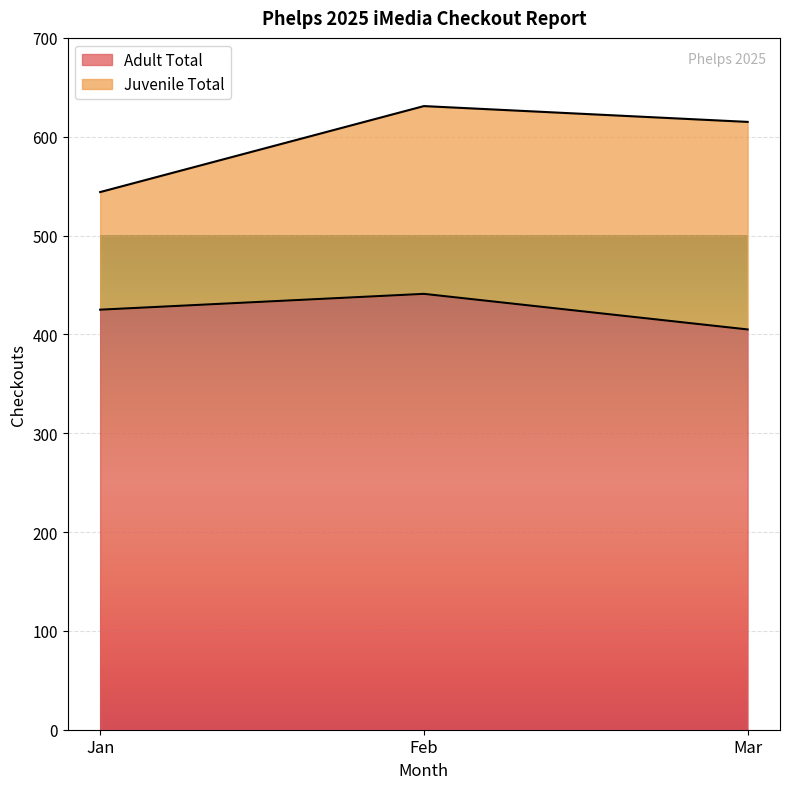

What is the minimum value shown in the chart?

405